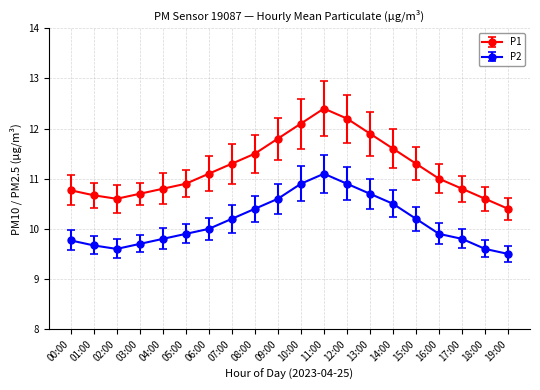

List the series in order of their overall mean, lowest first.

P2, P1